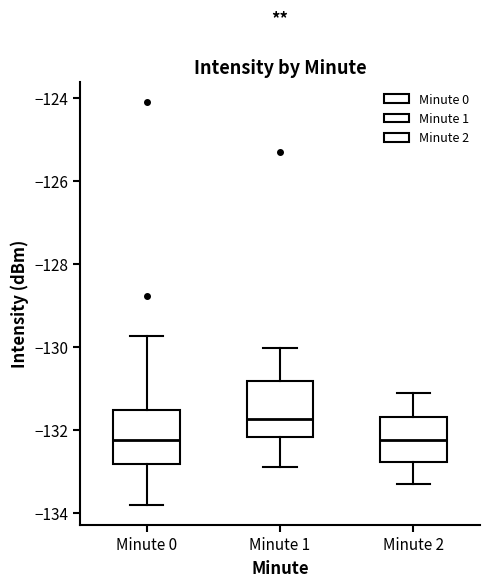

Reading left to right, read every box against the y-axis: the position of its median line, the range the box covers, and the ends of its whiskers. The values are not printed on the chart, so give them approximately, as read against the axis.

Minute 0: median -132.2, box -132.8 to -131.6, whiskers -133.8 to -129.8
Minute 1: median -131.8, box -132.2 to -130.8, whiskers -132.8 to -130.0
Minute 2: median -132.2, box -132.8 to -131.6, whiskers -133.2 to -131.0